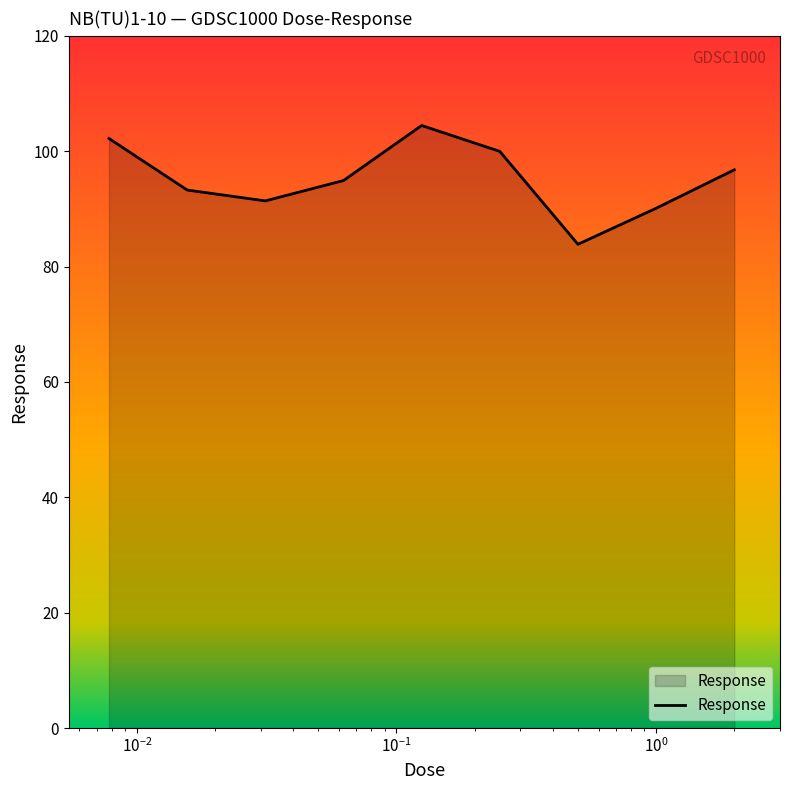

How many values are below 94?

4